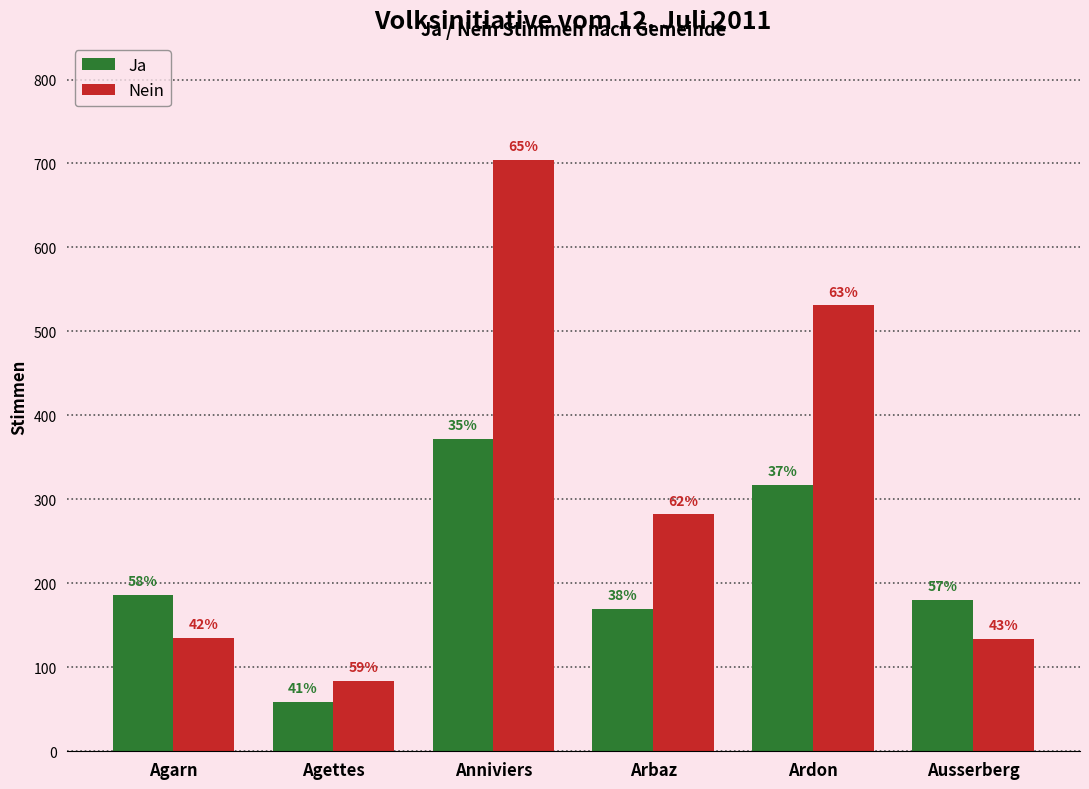

Are the bars grouped side by side (vs. stacked)?

Yes